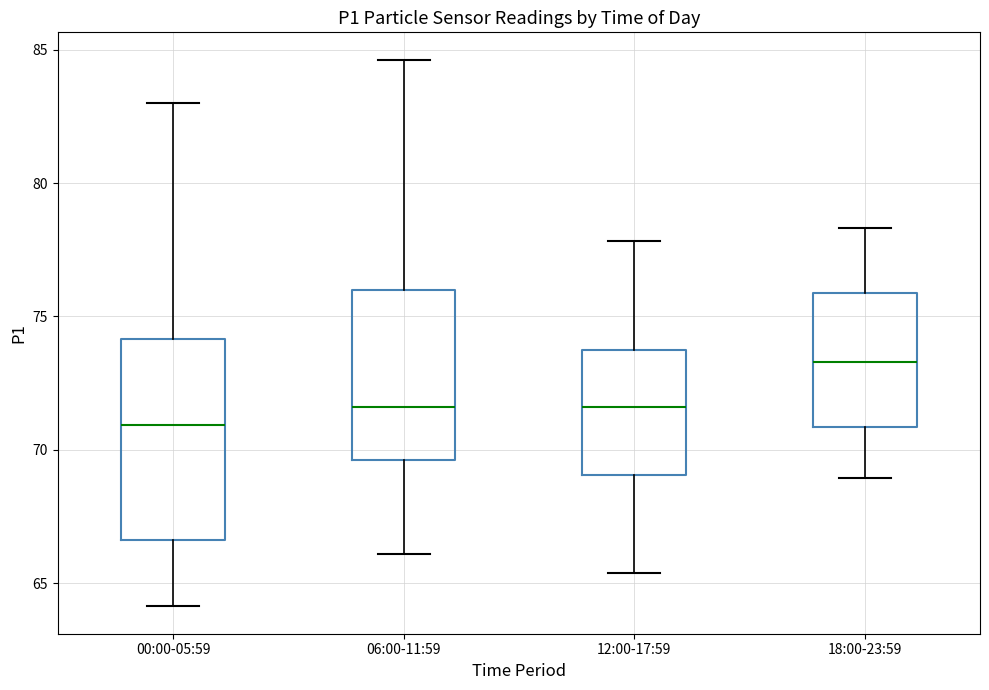

Reading left to right, read every box against the y-axis: the position of its median line, the range the box covers, and the ends of its whiskers. The values are not printed on the chart, so give them approximately, as read against the axis.

00:00-05:59: median 71.0, box 66.5 to 74.0, whiskers 64.0 to 83.0
06:00-11:59: median 71.5, box 69.5 to 76.0, whiskers 66.0 to 84.5
12:00-17:59: median 71.5, box 69.0 to 74.0, whiskers 65.5 to 78.0
18:00-23:59: median 73.5, box 71.0 to 76.0, whiskers 69.0 to 78.5